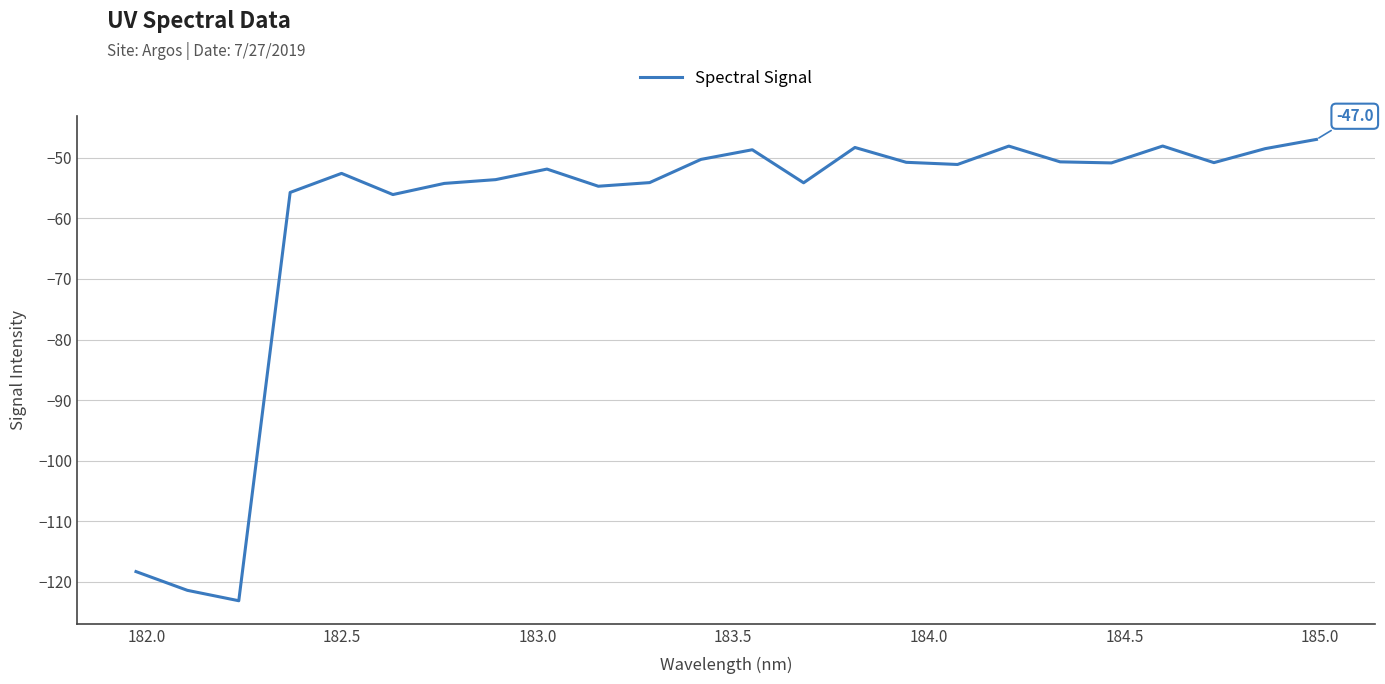

How many lines are shown in the chart?

1